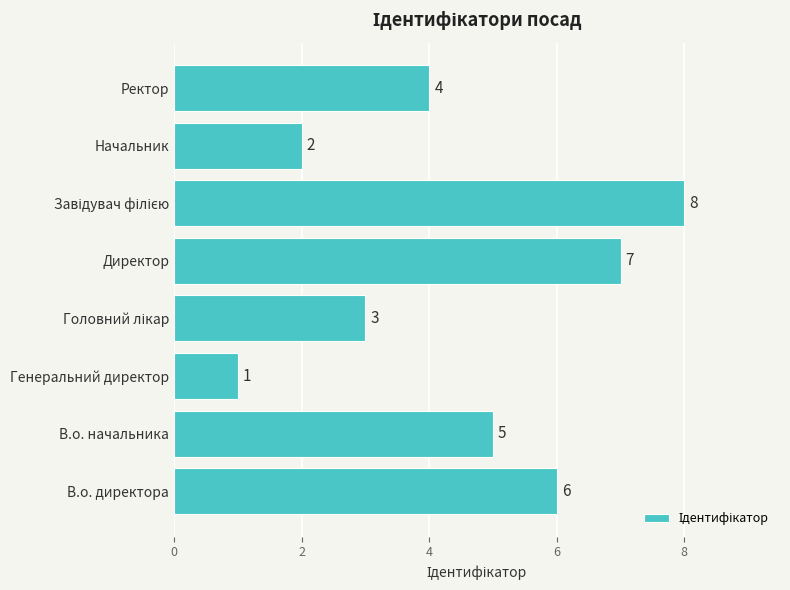

What is the sum of all values?

36